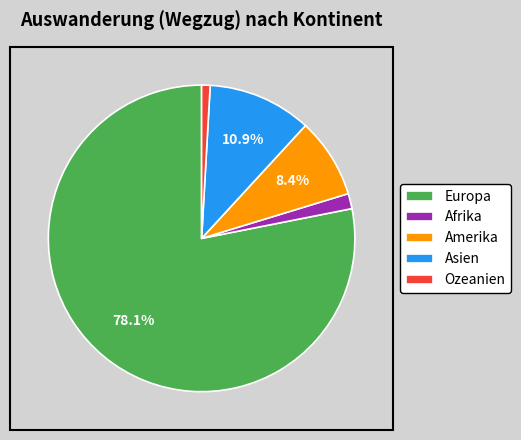

True or false: Asien accounts for 11% of the total.

True